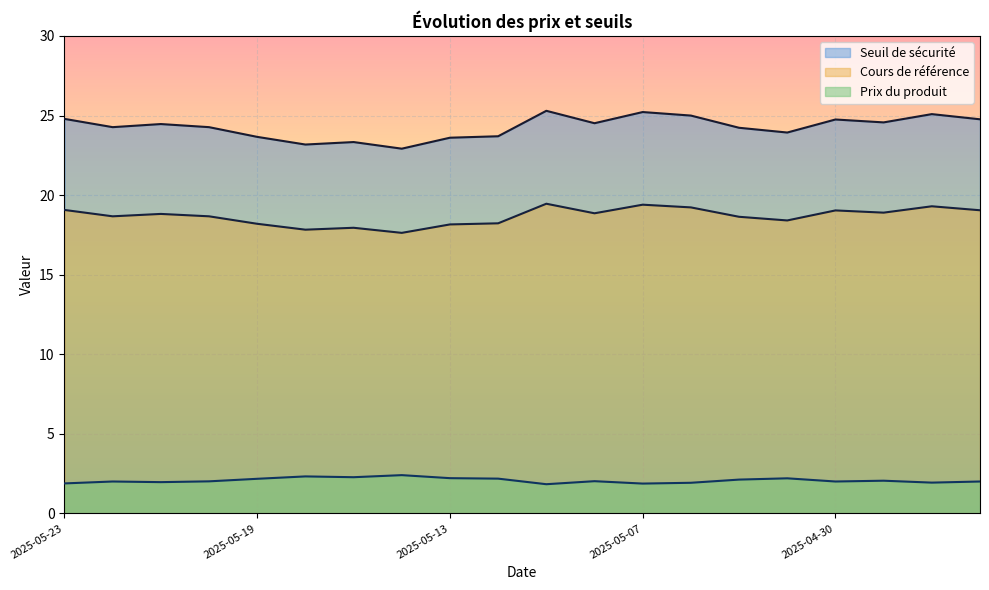

What are all the series names shown in the legend?

Seuil de sécurité, Cours de référence, Prix du produit